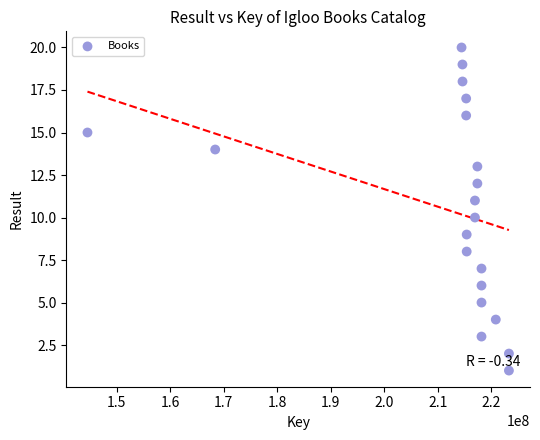

What is the range of X values (max minus min)?

78758058